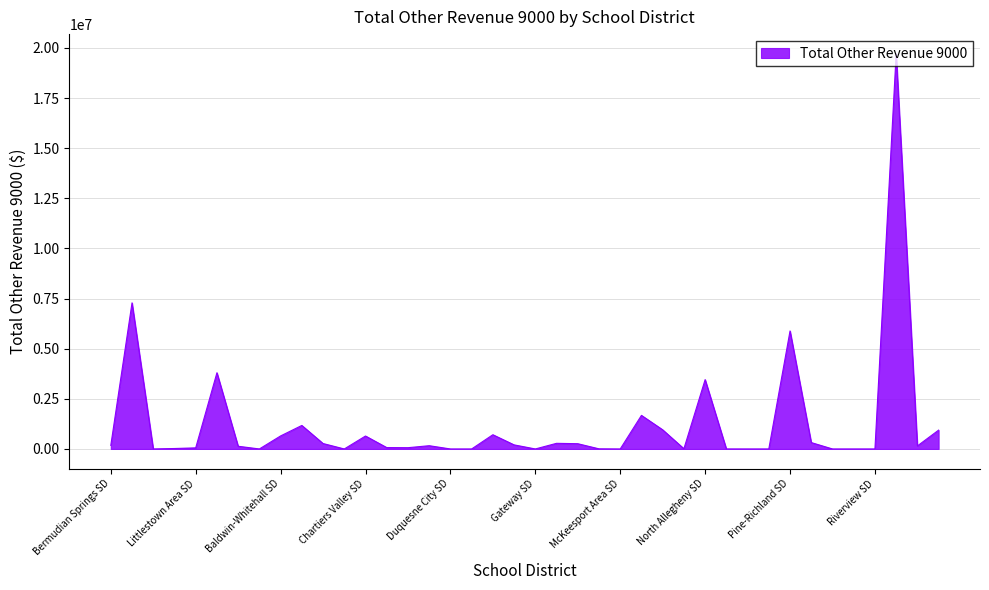

What is the difference between the maximum and minimum values?

19703594.1